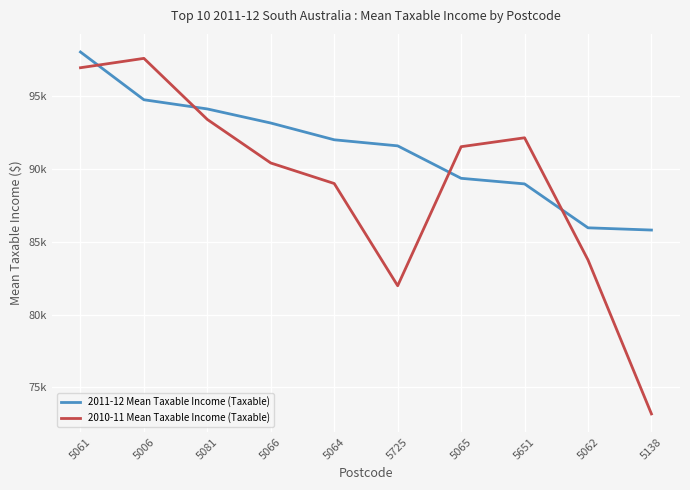

What is the label of the 9th point from the right?

5006